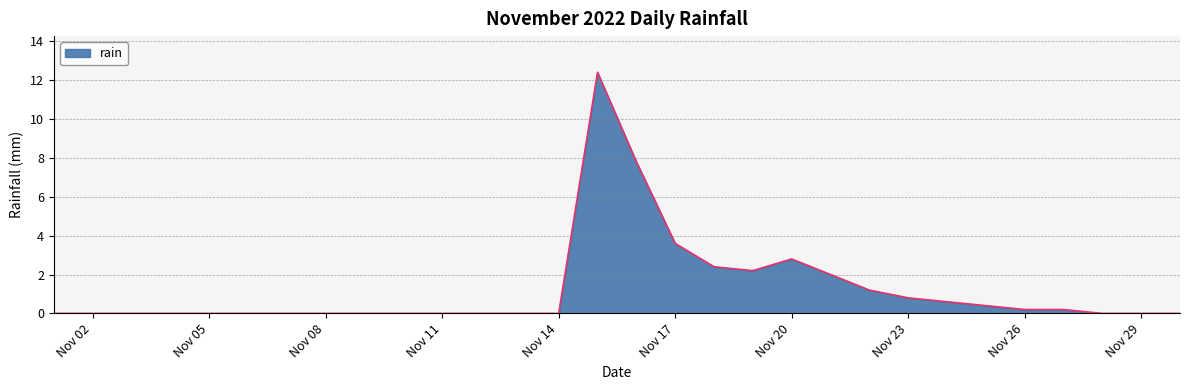

What is the greatest value displayed?

12.4